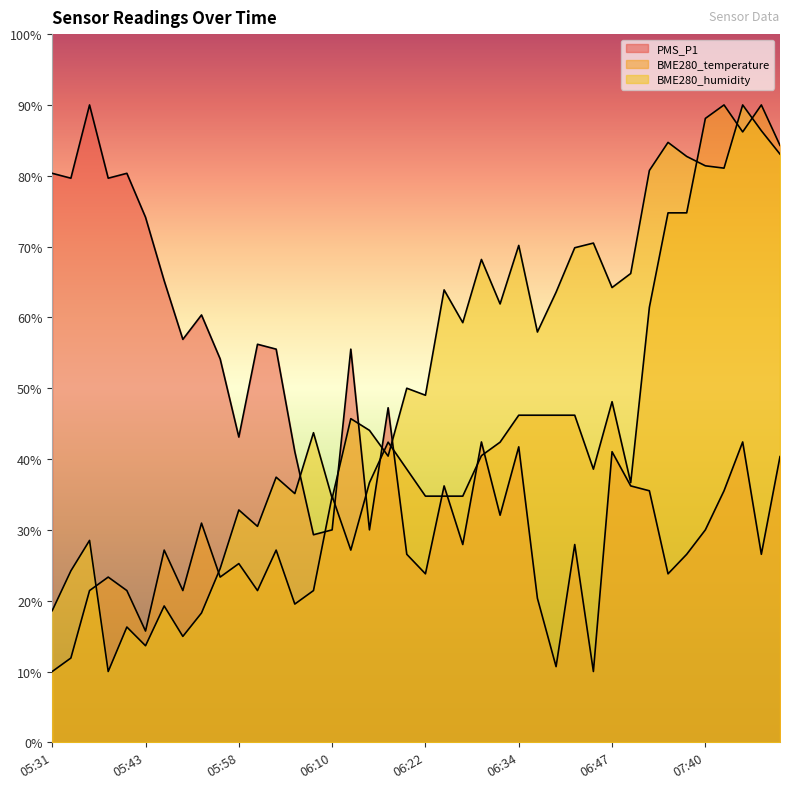

At how many categories does at least one series exceed 59?

26